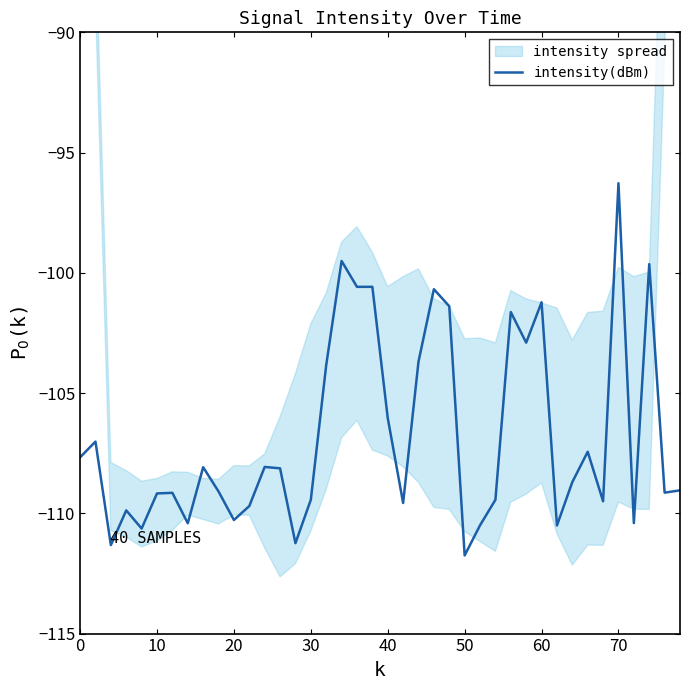

Is it true that intensity(dBm) equals -106.0 at 40?

True